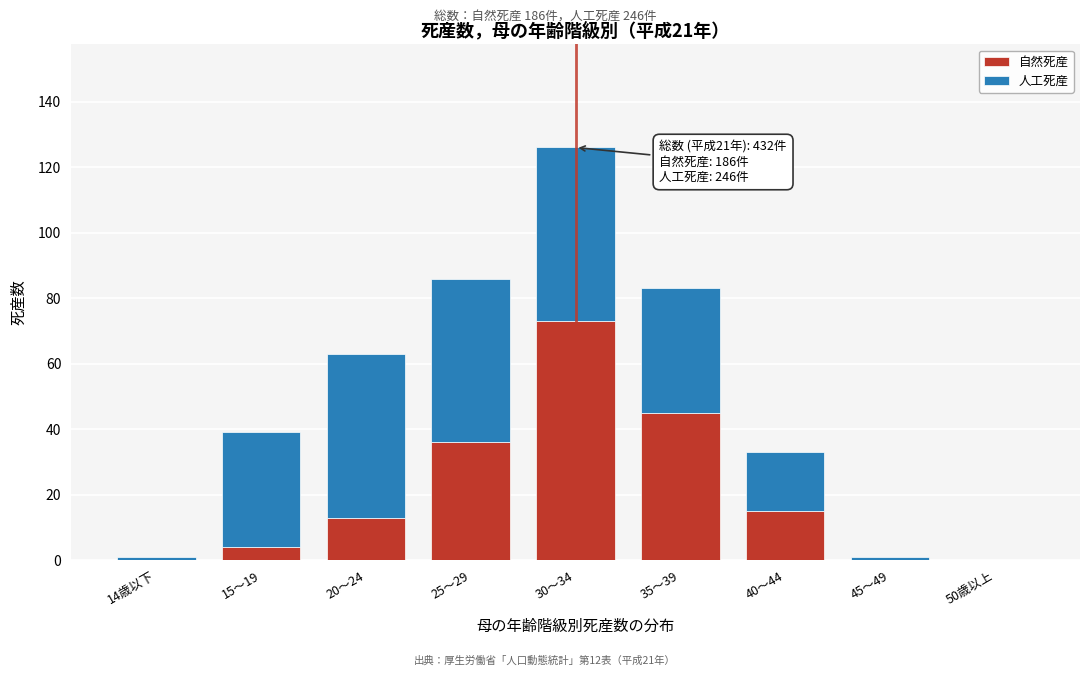

Reading left to right, transcribe the values for 自然死産.

14歳以下=0	15～19=4	20～24=13	25～29=36	30～34=73	35～39=45	40～44=15	45～49=0	50歳以上=0